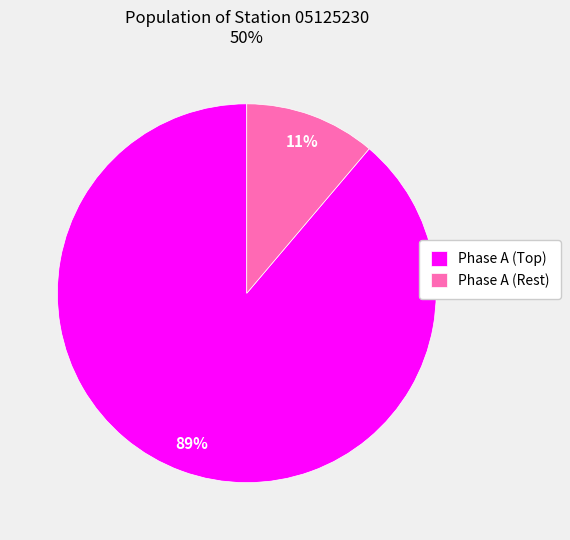

Rank the categories by value from highest to lowest.

Phase A (Top), Phase A (Rest)